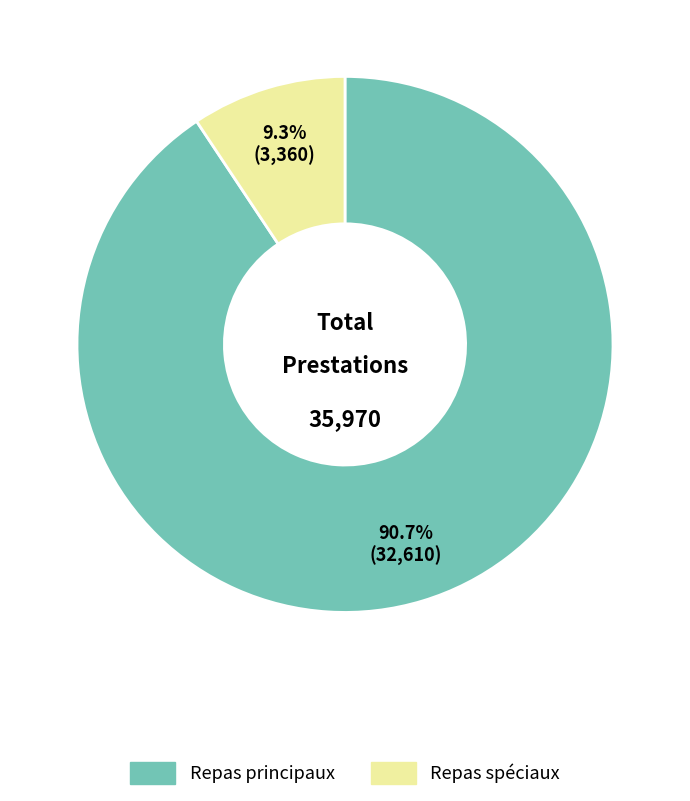

Which category has the biggest portion of the pie?

Repas principaux